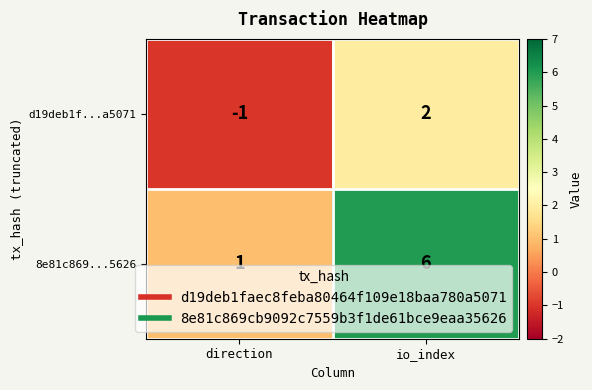

What is the approximate value of 8e81c869...5626 at io_index?

6